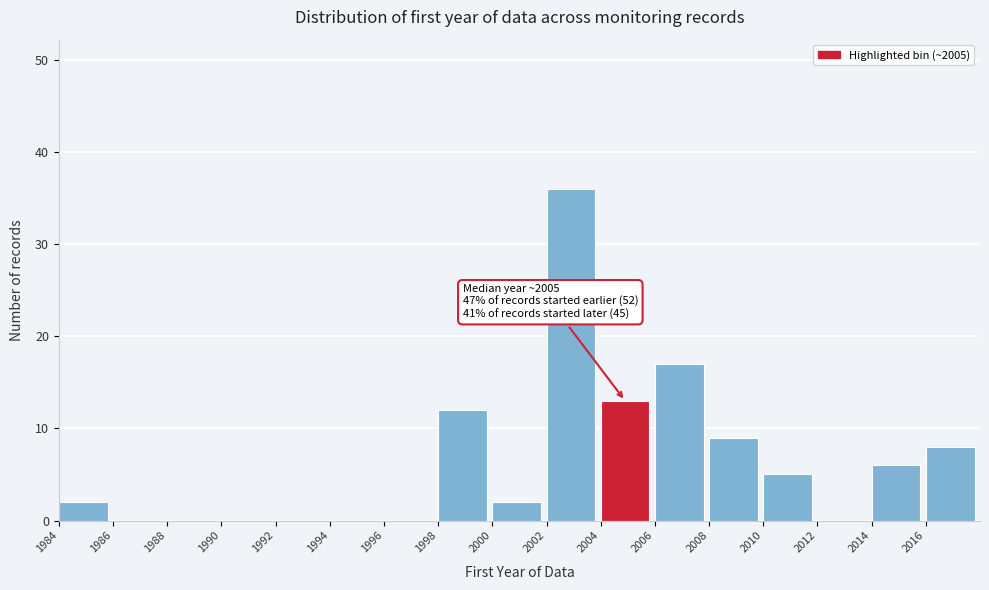

Which range on the x-axis has the tallest bar?

2002 to 2004